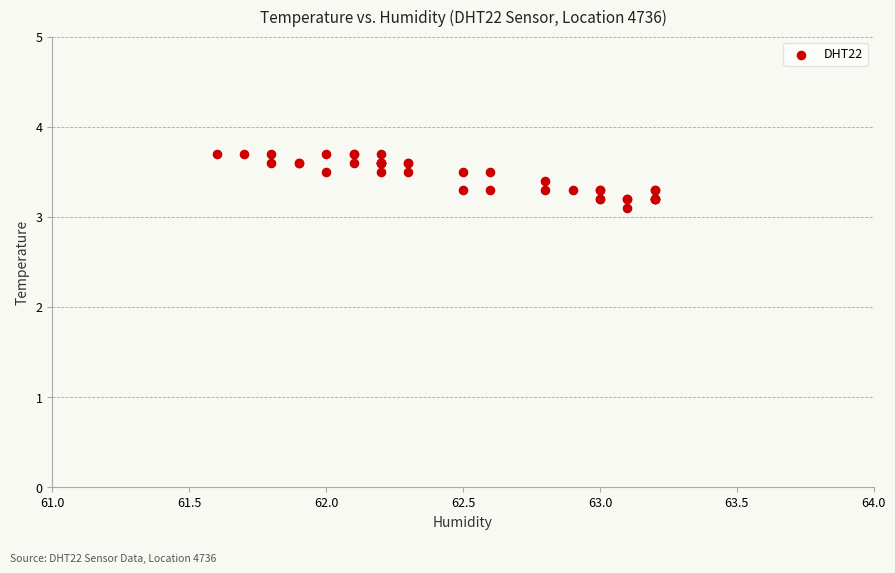

What Y value in the scatter plot is closest to 3?

3.1